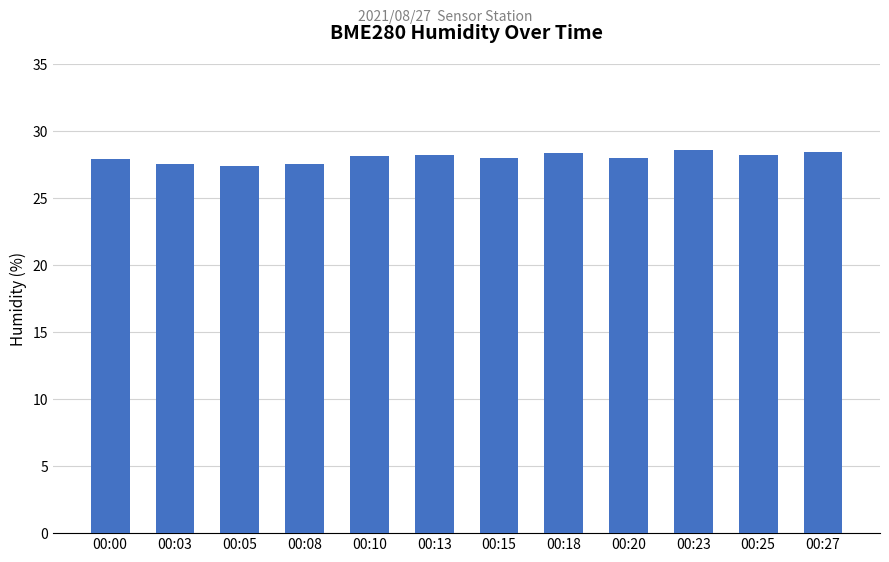

What is the value of the 8th bar from the left?

28.4